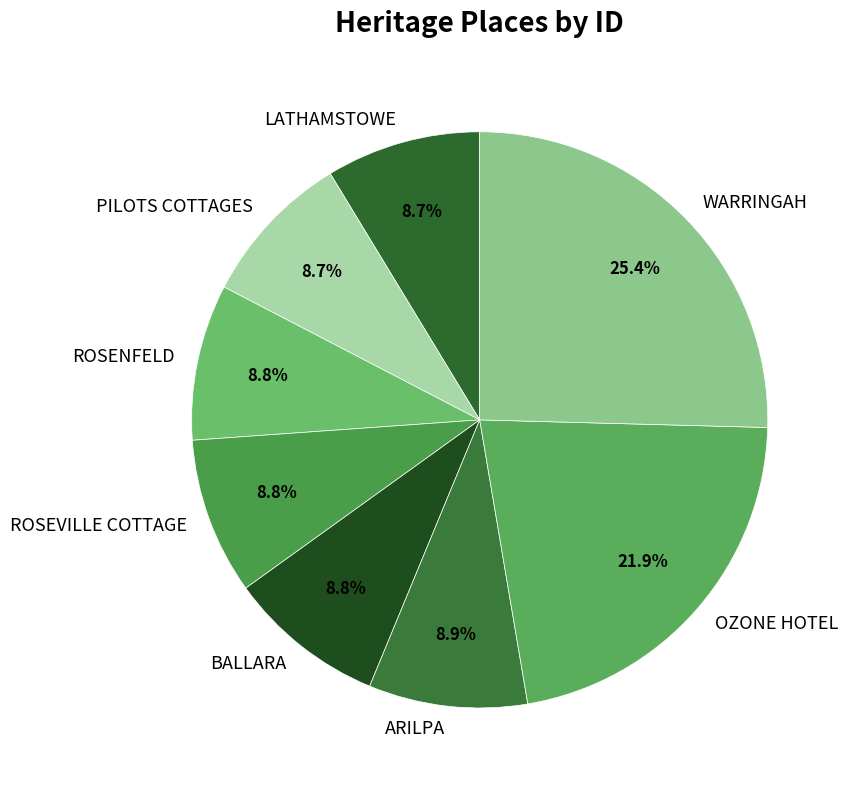

Count the number of slices in the pie.

8